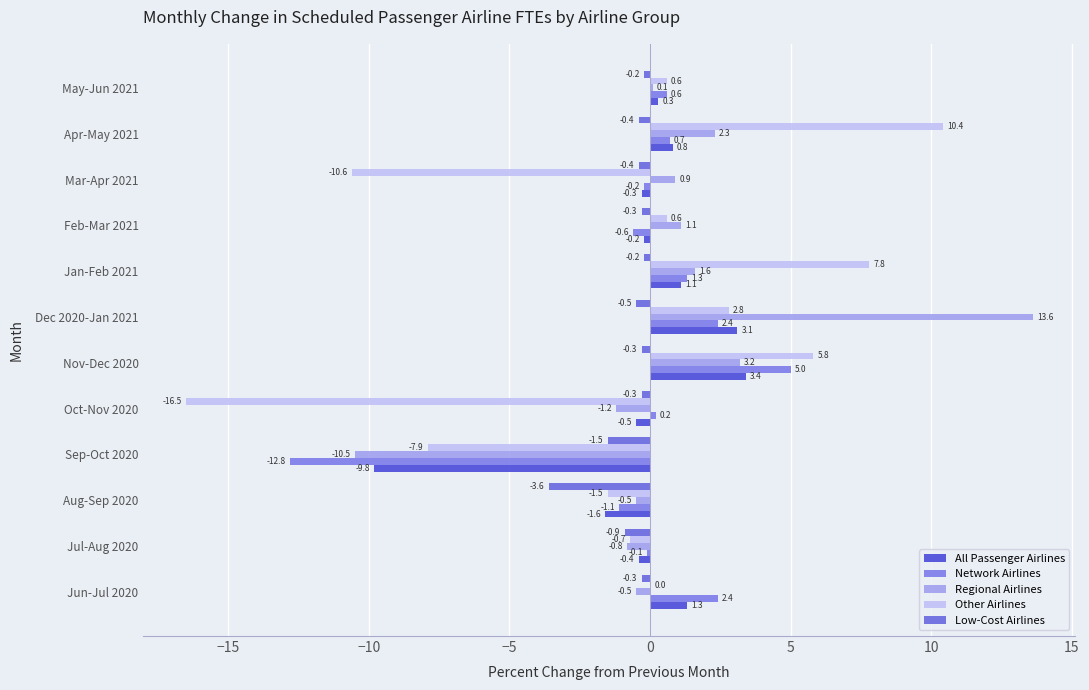

Count the number of data series in this chart.

5